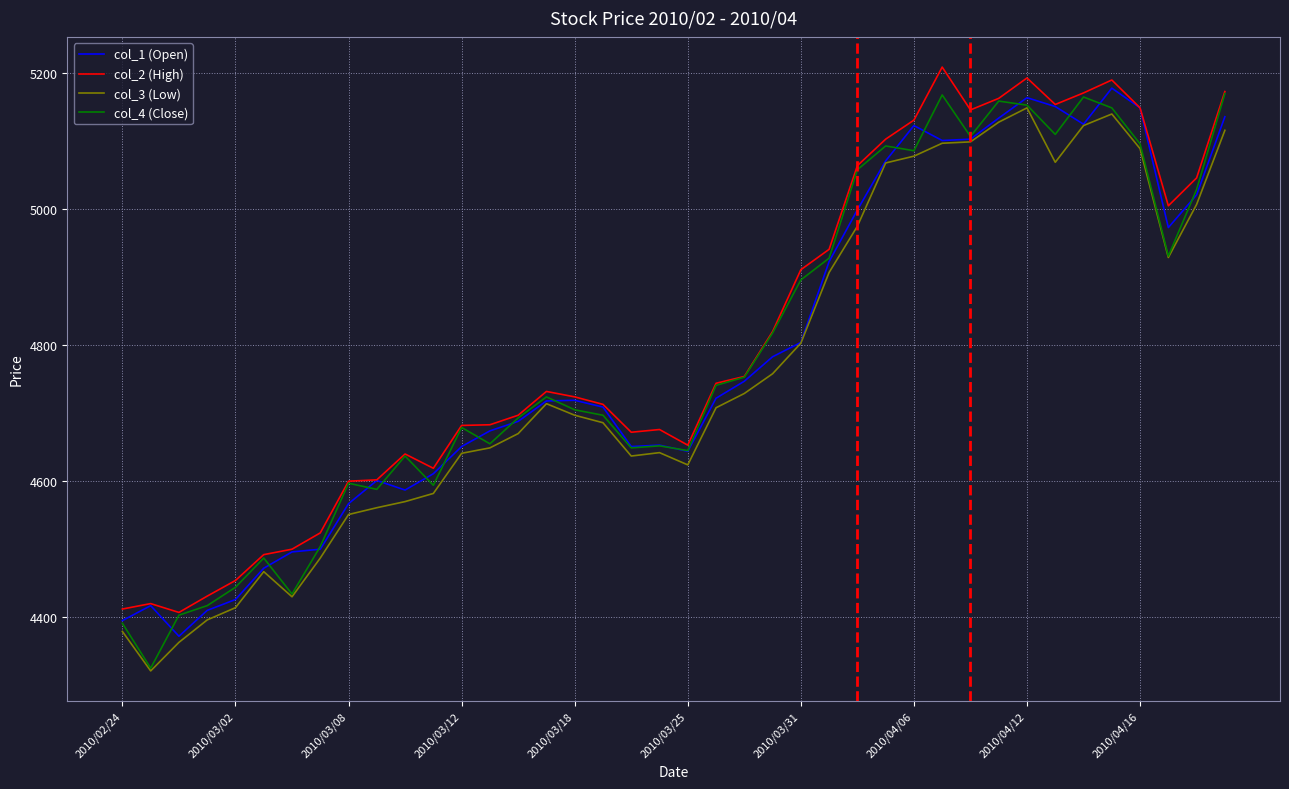

What is the smallest value displayed?

4320